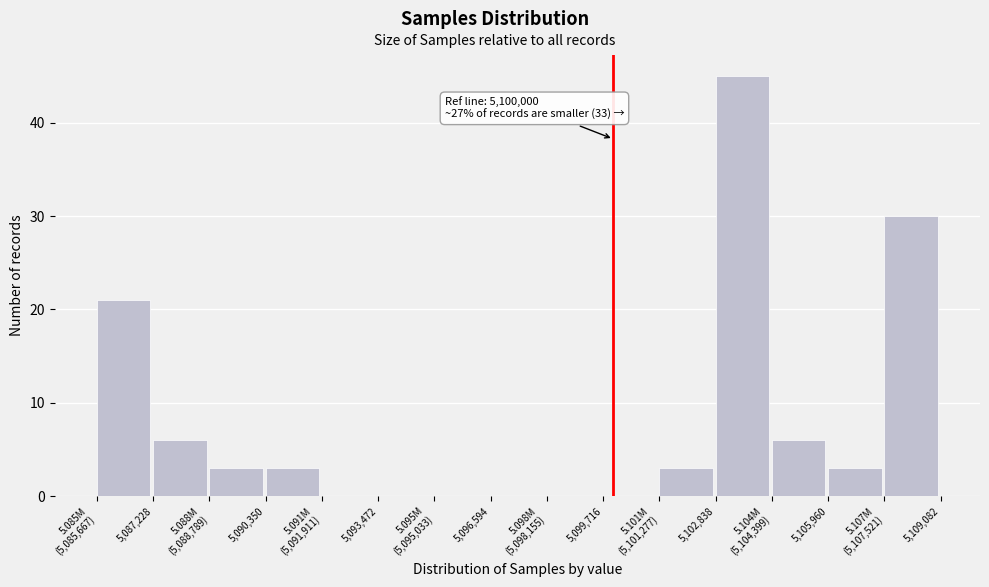

Which category has the highest value across all series?

5,102,838